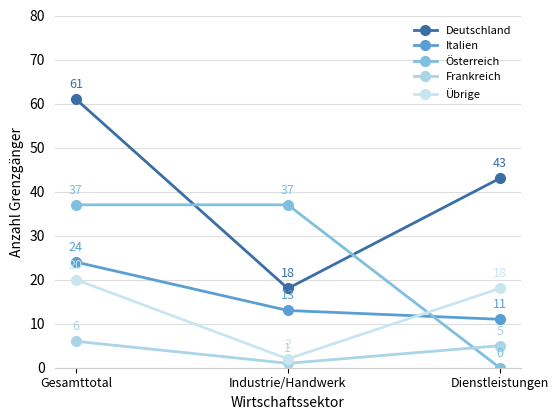

Is it true that Übrige equals 20 at Gesamttotal?

True